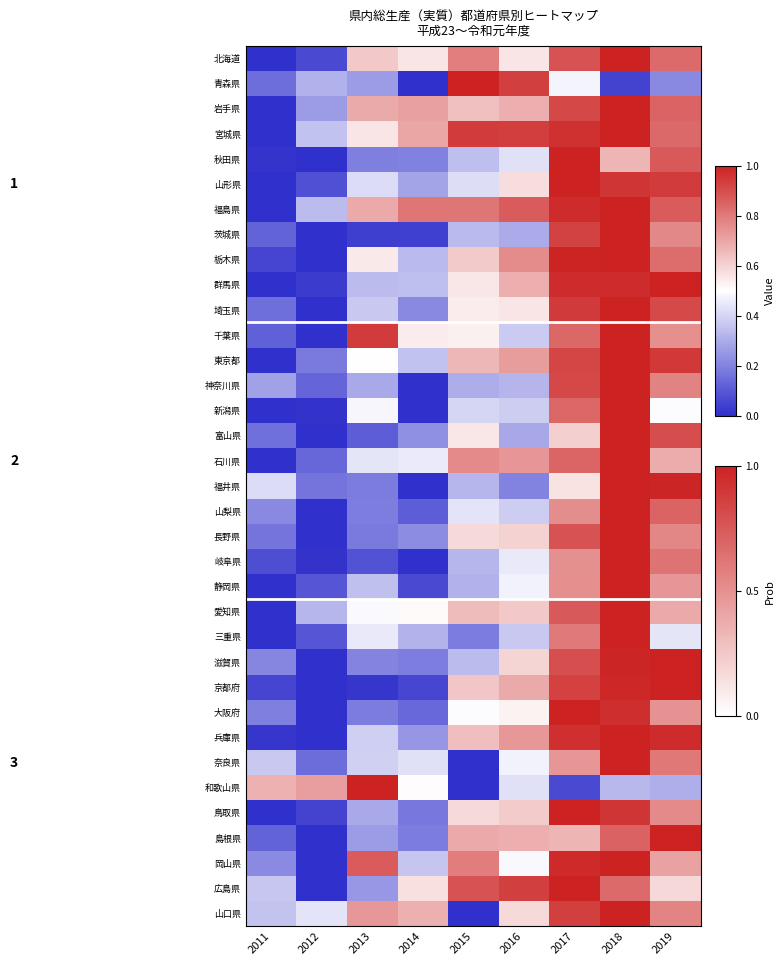

How many categories are shown in the chart?

9